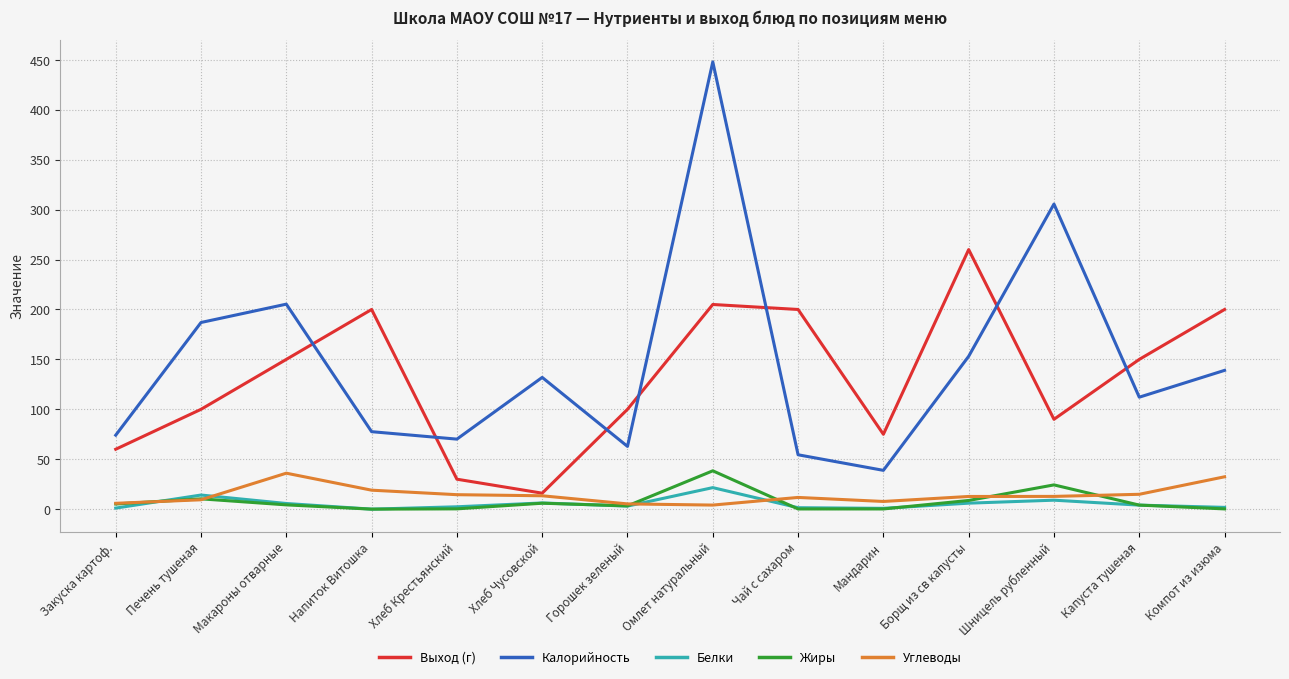

How many categories are shown in the chart?

14